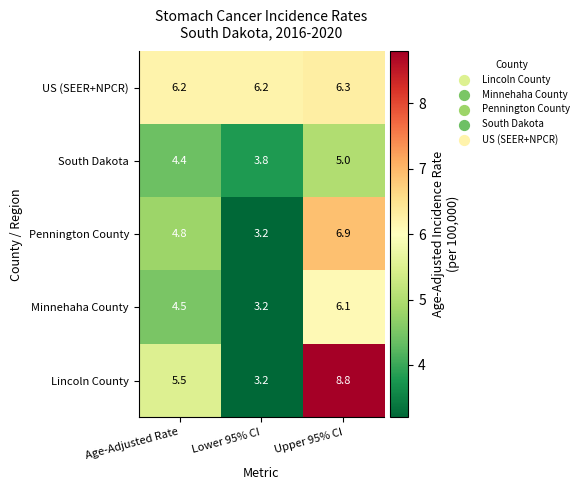

What value does the Minnehaha County series have at Age-Adjusted Rate?

4.5